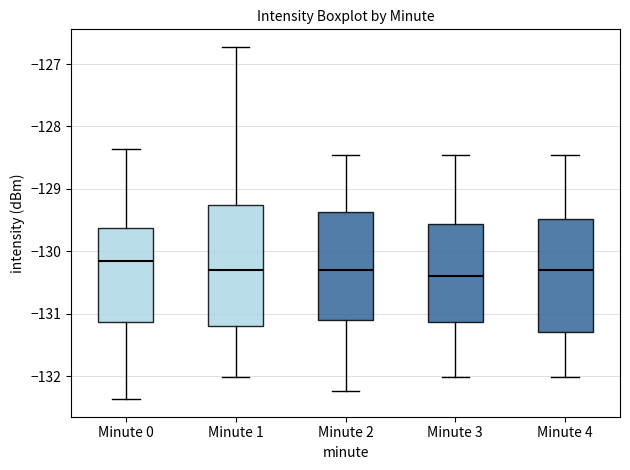

Where does the median line of the box for Minute 2 sit on the y-axis? The values are not printed on the chart, so give them approximately, as read against the axis.

-130.3